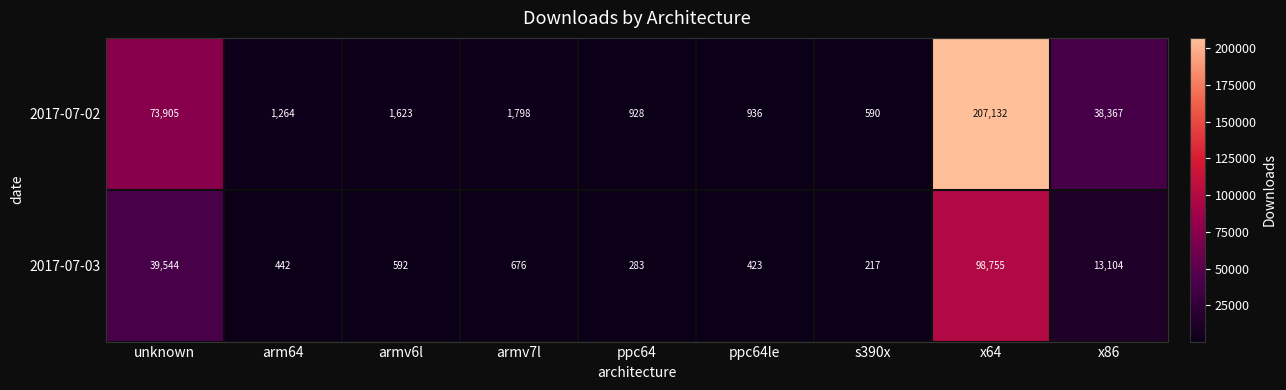

What is the difference between the 2017-07-02 values at armv6l and ppc64le?

687